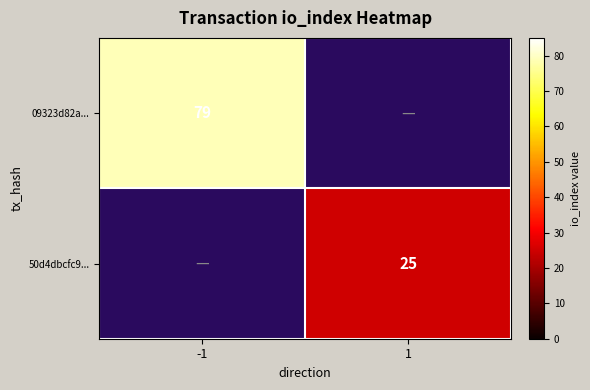

True or false: 50d4dbcfc9... has a value of 40.8 at 1.

False